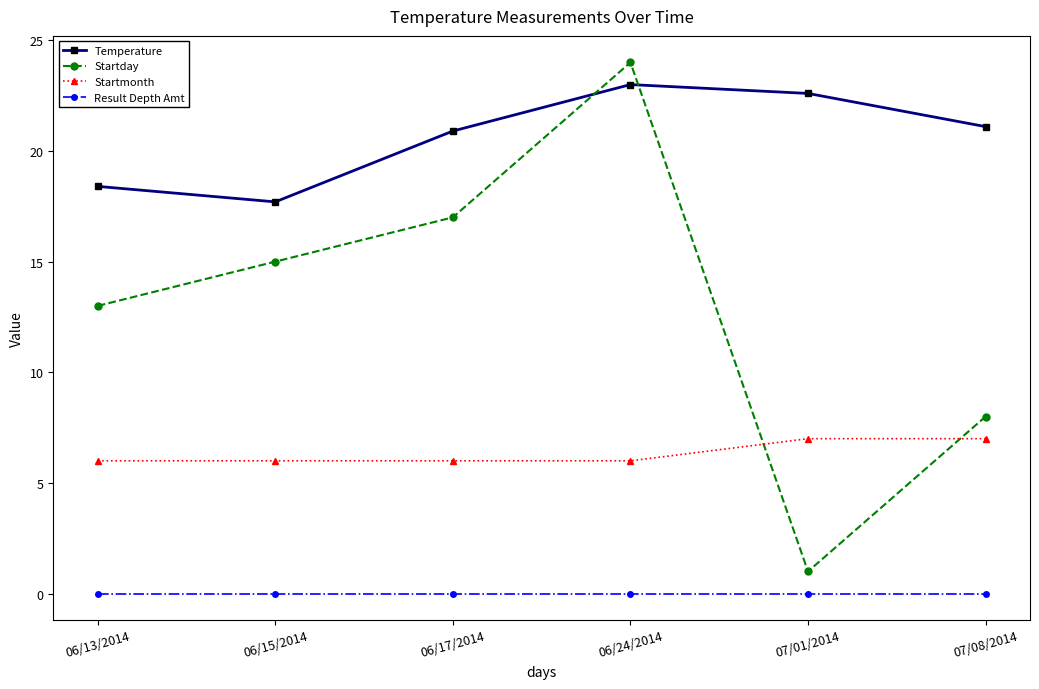

What is the value of the Temperature point at the 4th from the left?

23.0